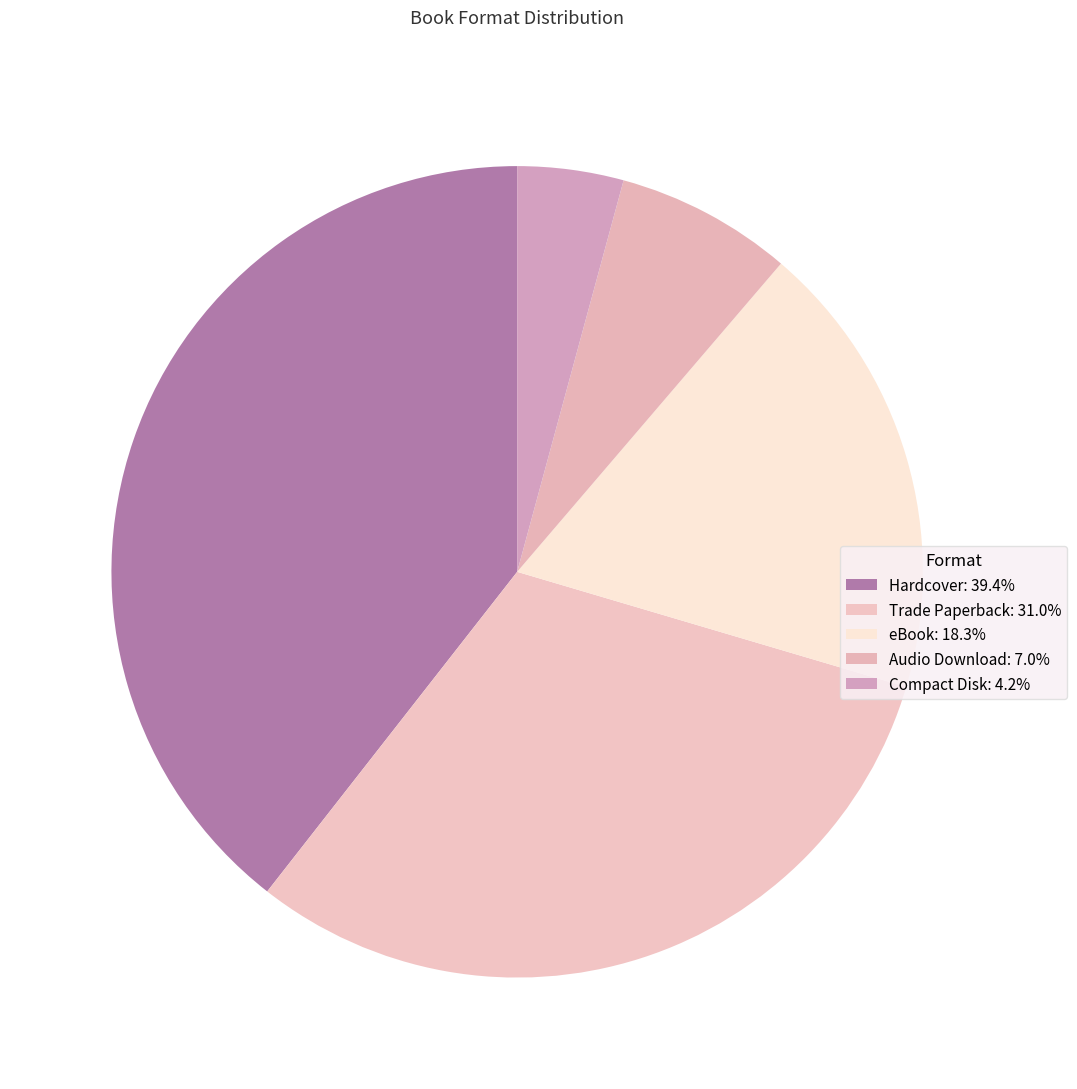

Rank the categories by value from highest to lowest.

Hardcover, Trade Paperback, eBook, Audio Download, Compact Disk